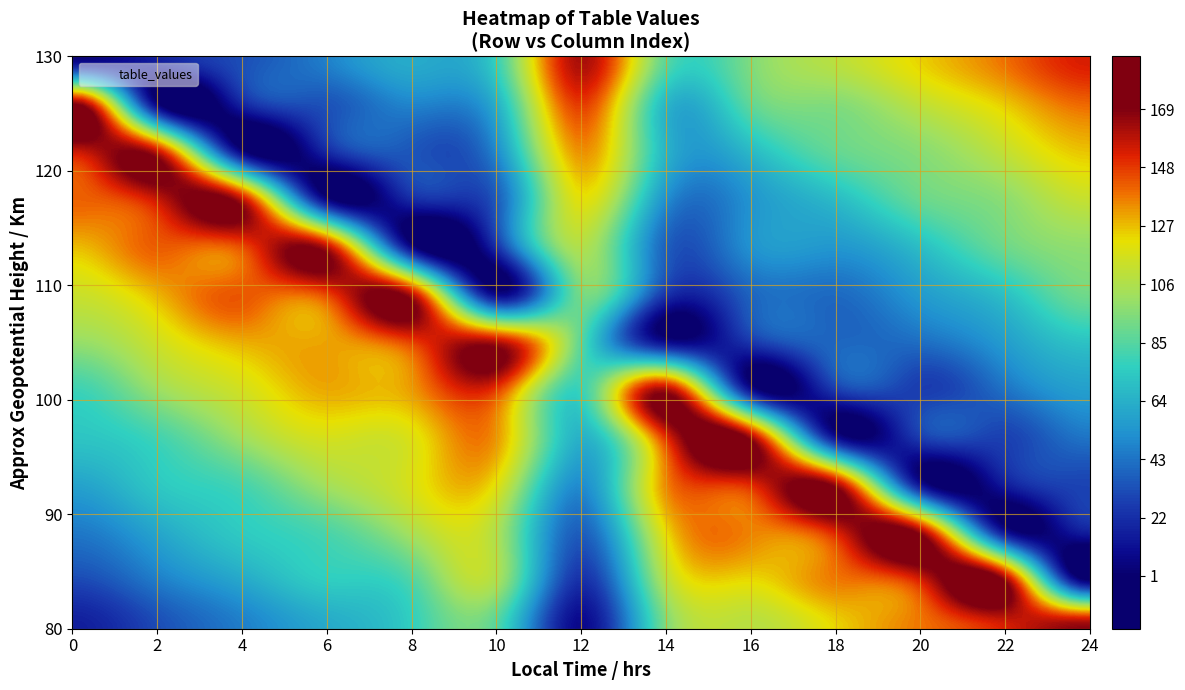

What is the smallest value displayed?

1